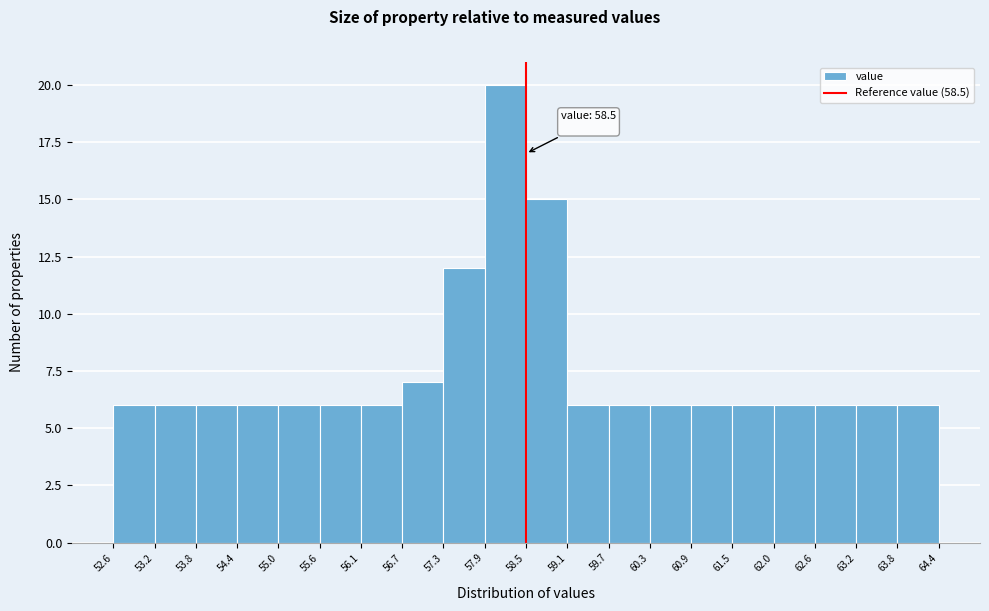

Over which range of the x-axis is the bar tallest?

57.9 to 58.5